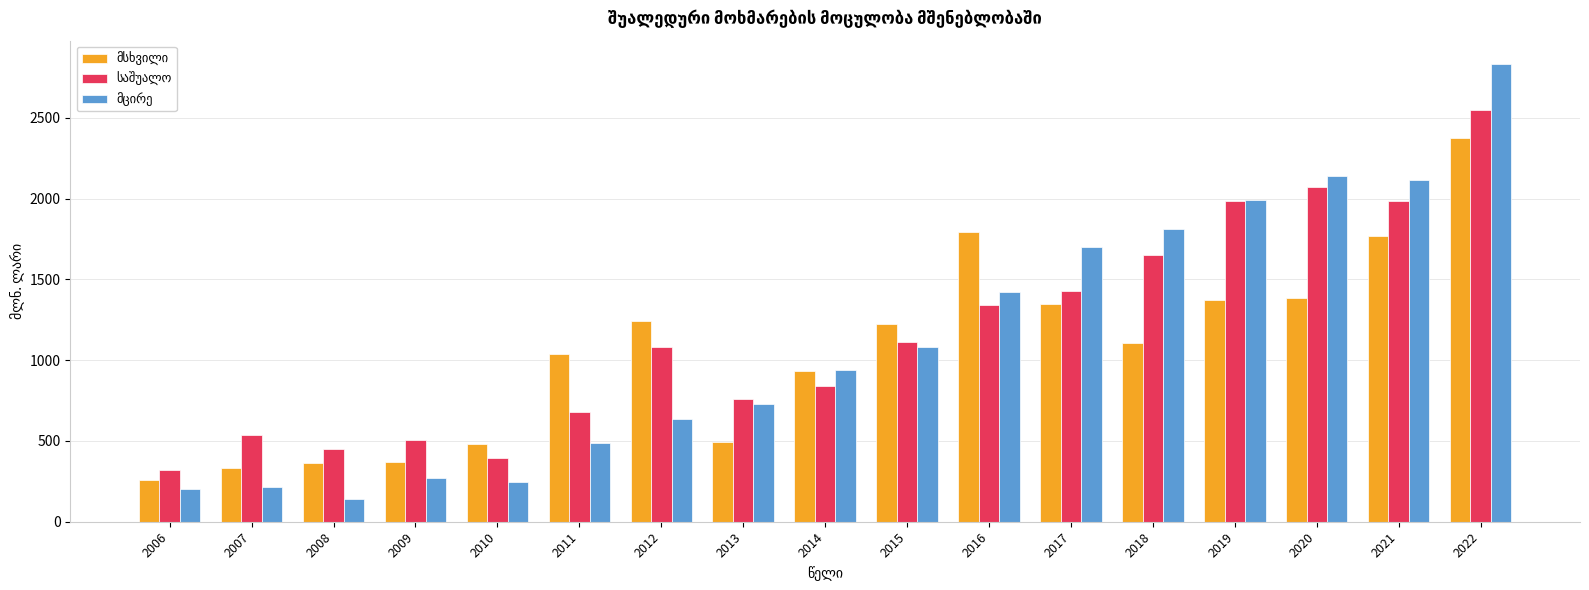

What is the spread (max minus min) of values at 2008?

308.2